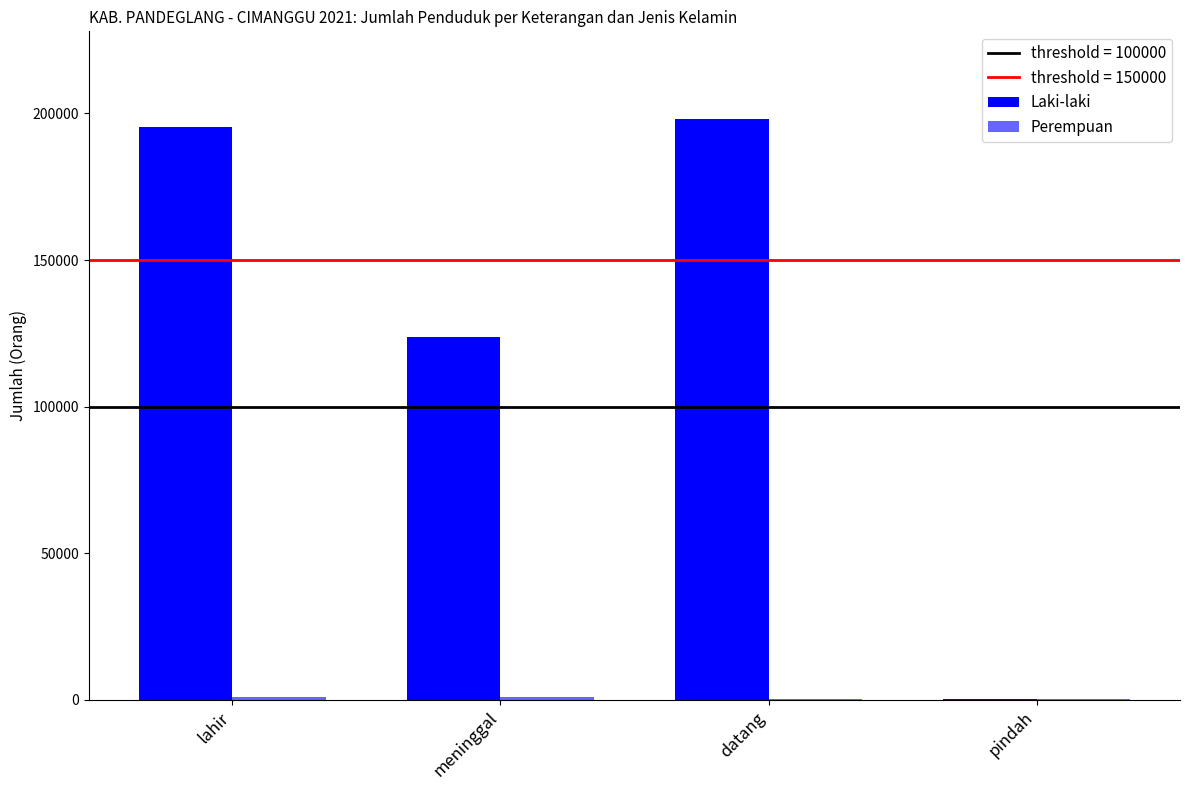

Between meninggal and pindah, which is larger?

meninggal